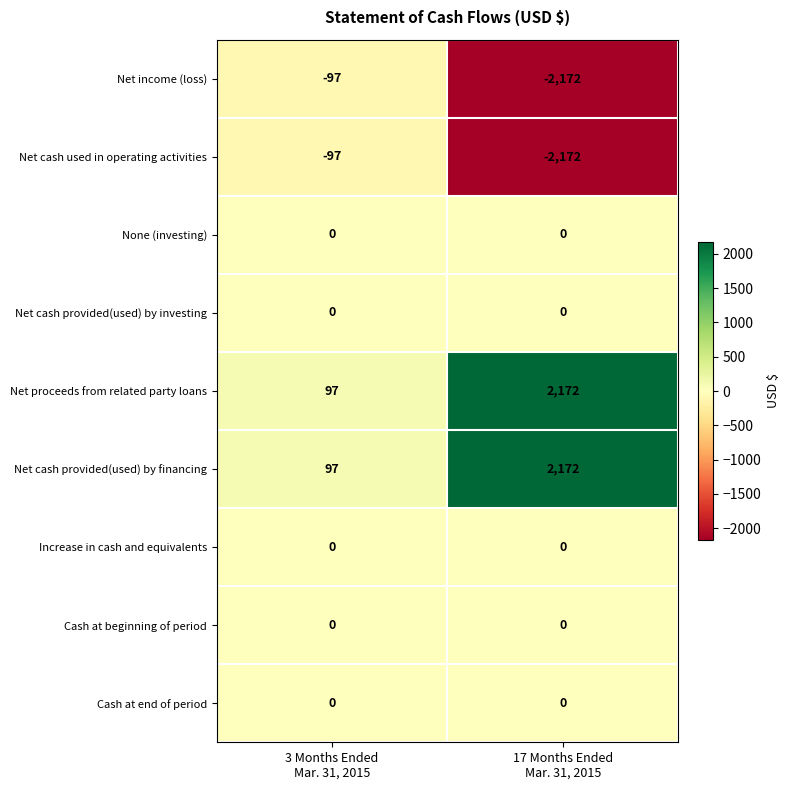

What is the highest value of the Net income (loss) series?

-97